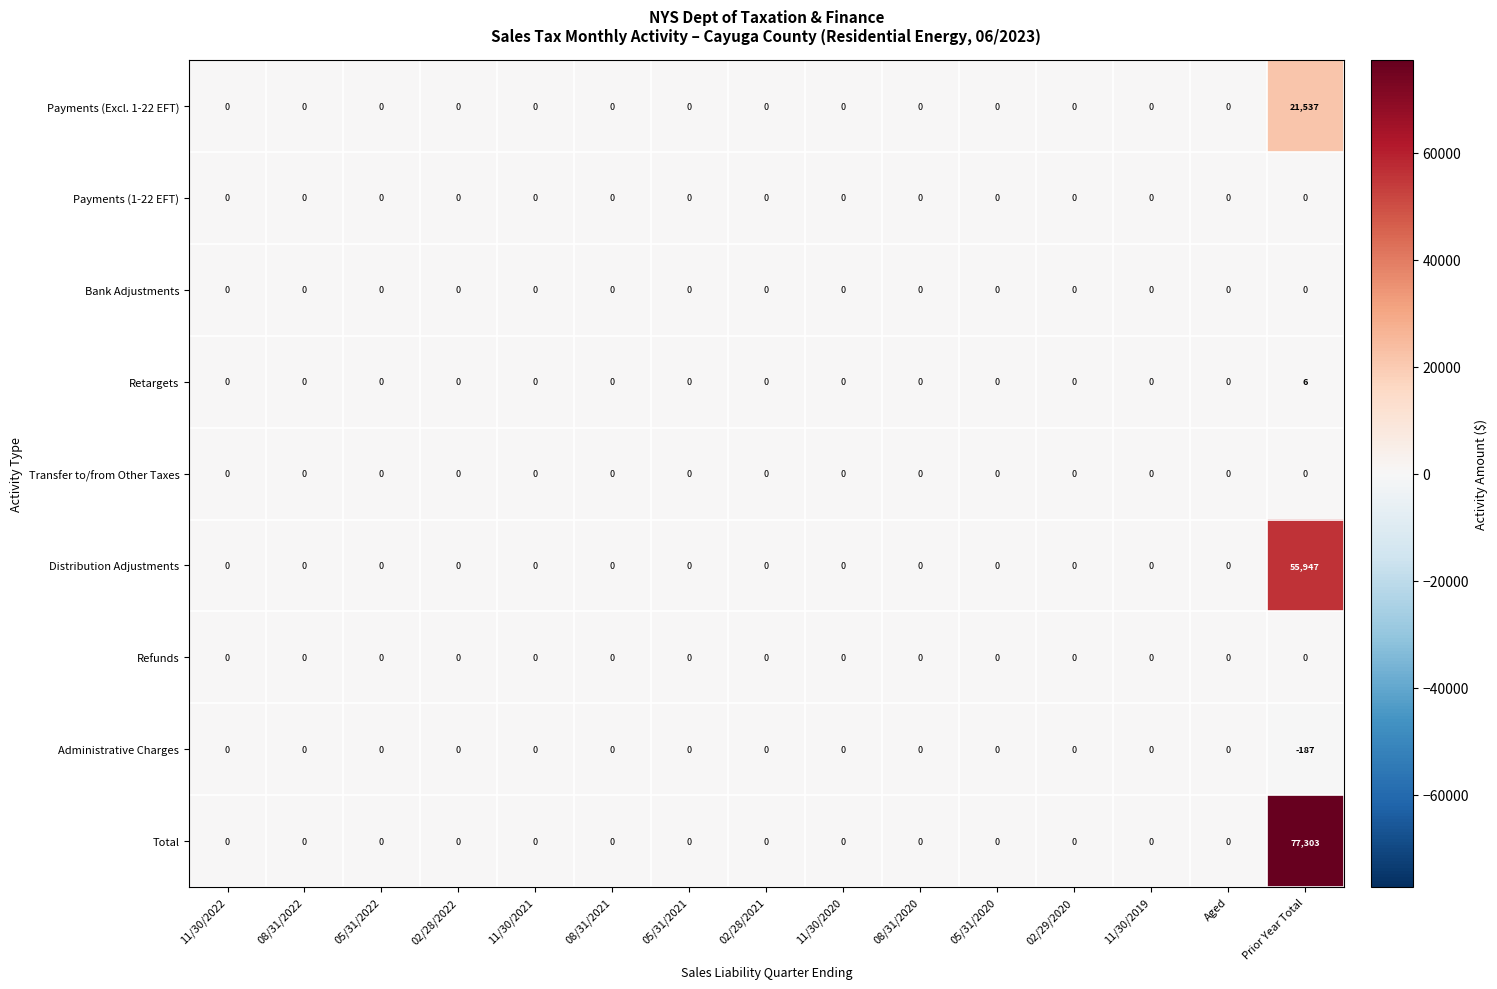

Count the Retargets values in the range 0 to 1.

14